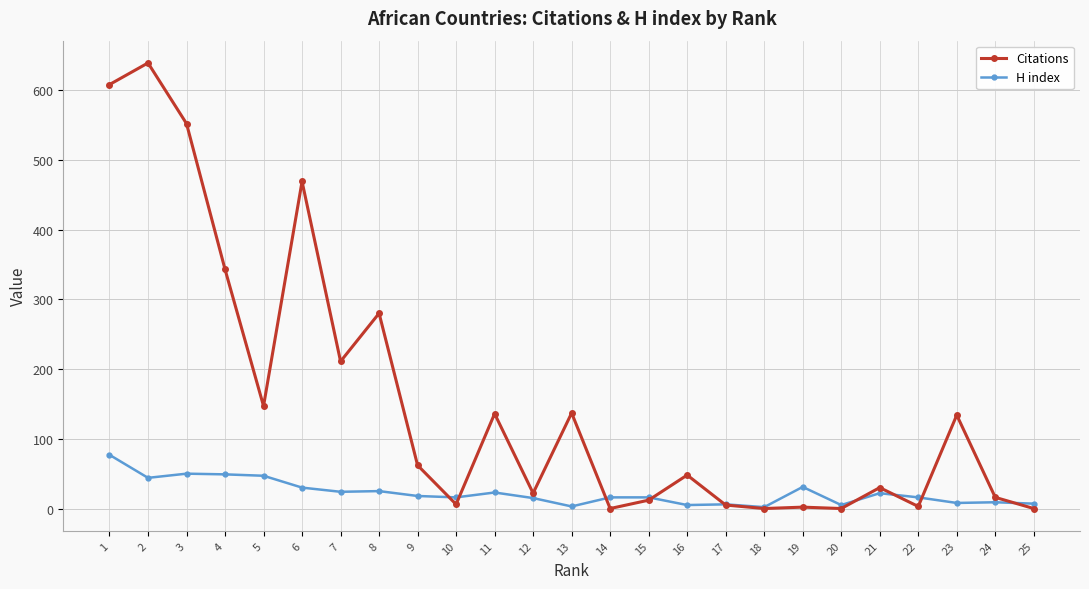

Which series has the widest spread of values?

Citations